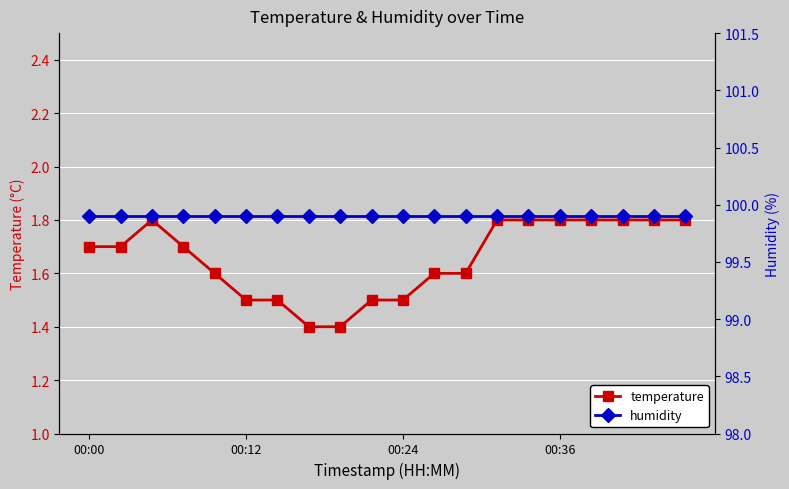

Rank the series at 19 from lowest to highest value.

temperature, humidity